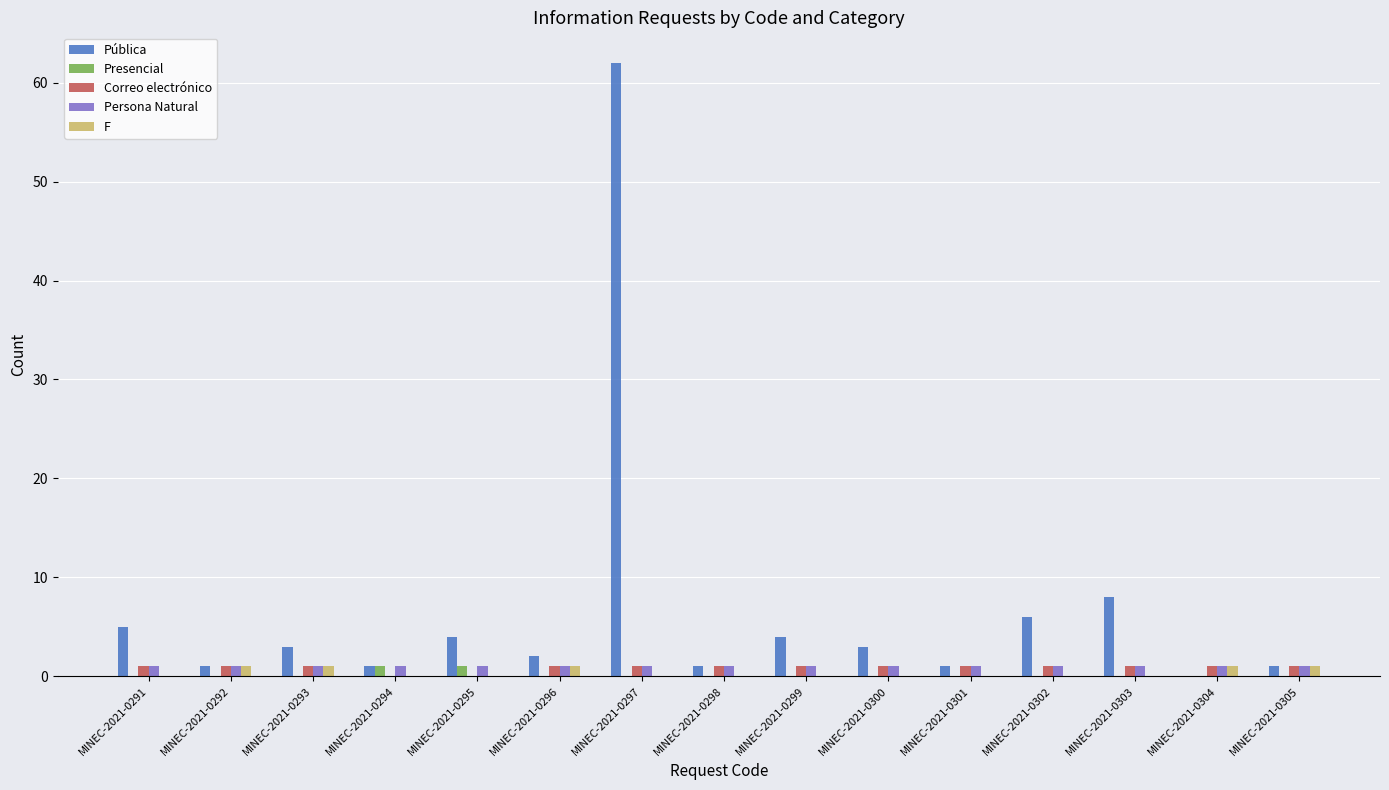

Count the number of categories in the chart.

15